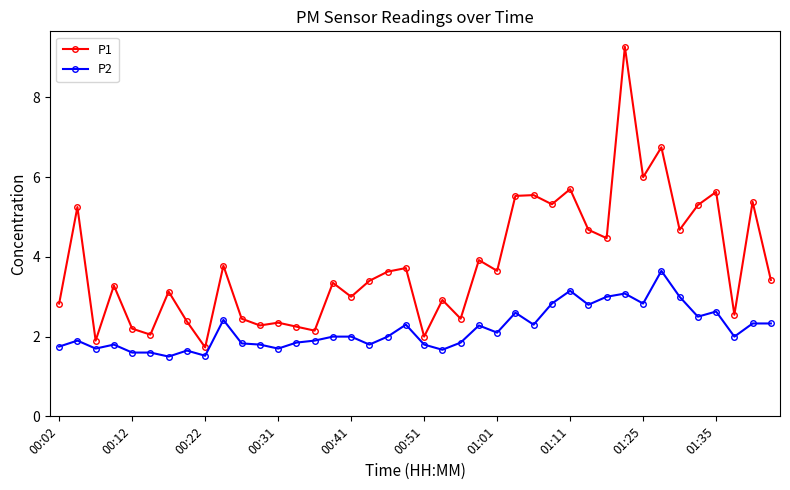

What is the sum of all P1 values?

152.3